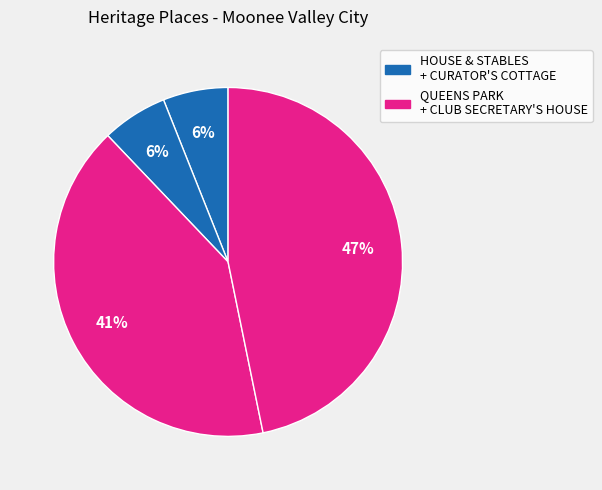

How many slices are in this pie chart?

4